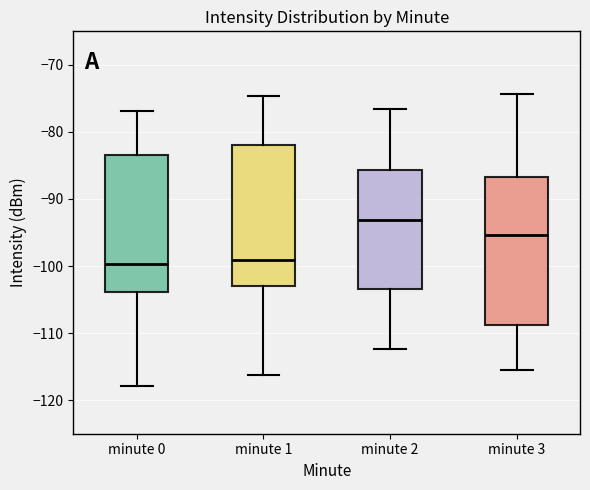

Reading left to right, transcribe this box plot: for each box, give where its median line is, the range the box spans, and where its two whiskers end, as read against the y-axis. The values are not printed on the chart, so give them approximately, as read against the axis.

minute 0: median -100, box -104 to -83, whiskers -118 to -77
minute 1: median -99, box -103 to -82, whiskers -116 to -75
minute 2: median -93, box -103 to -86, whiskers -112 to -77
minute 3: median -95, box -109 to -87, whiskers -115 to -74